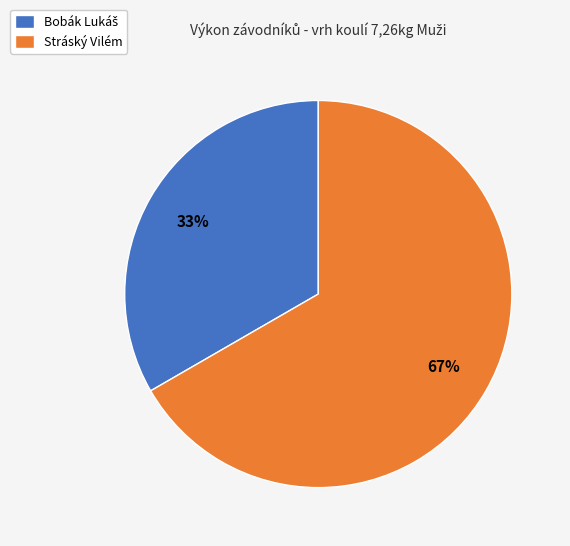

The Stráský Vilém slice represents 67% of the pie. True or false?

True